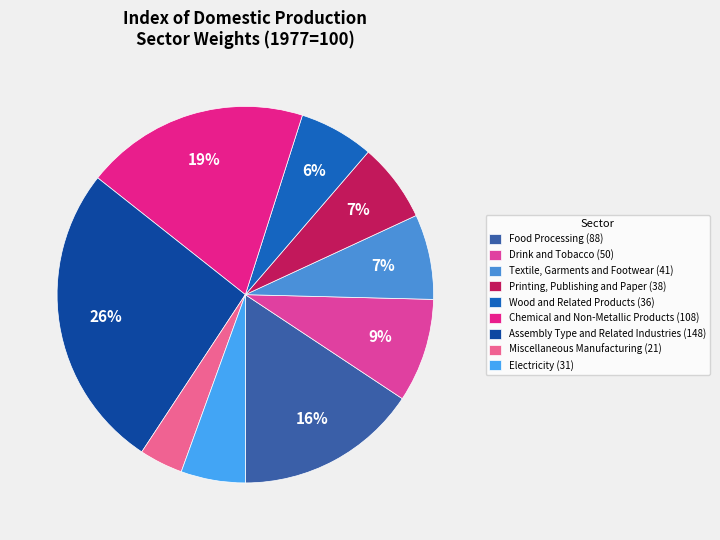

What is the change in value from Textile, Garments and Footwear to Printing, Publishing and Paper?

-3